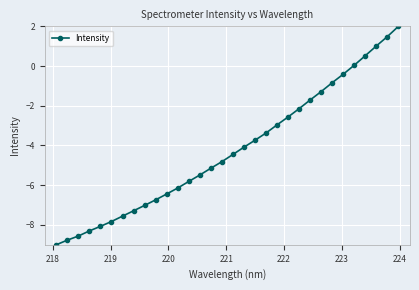

What is the value of the 17th point from the left?

-4.5